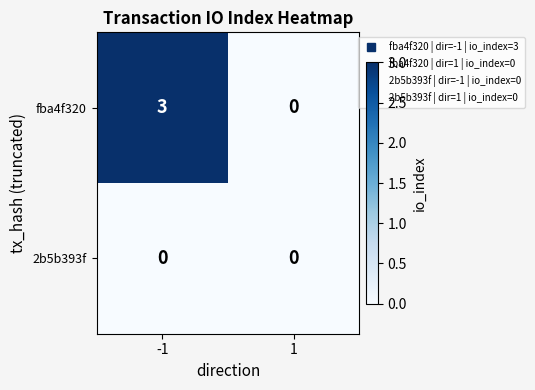

Which series has the largest range (max minus min)?

fba4f320